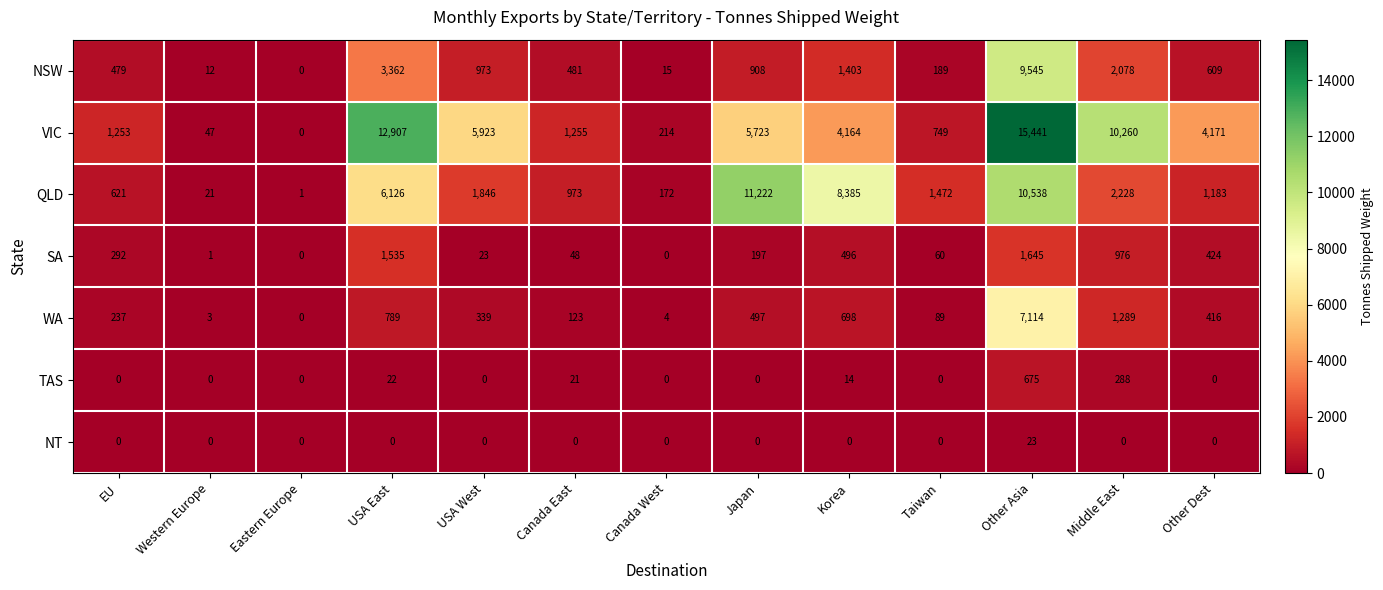

Is it true that SA equals 48 at Canada East?

True